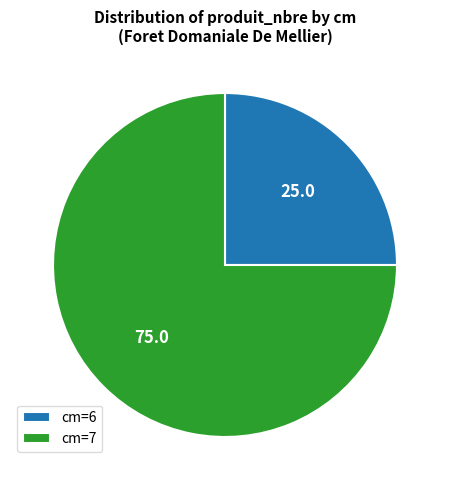

The cm=7 slice represents 75% of the pie. True or false?

True